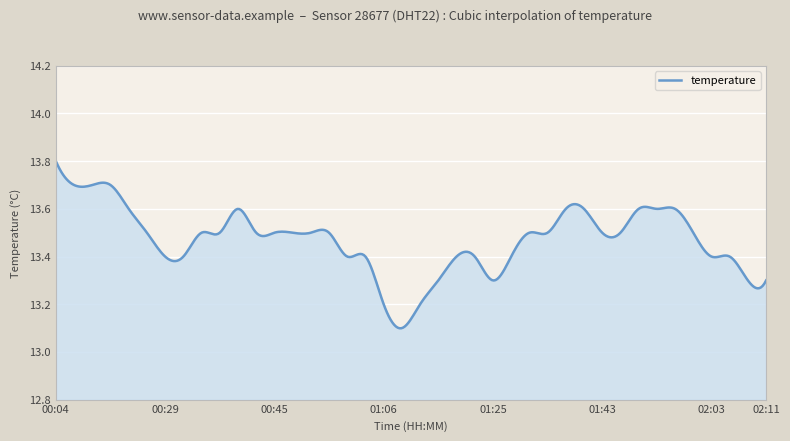

What is the difference between the maximum and minimum values?

0.7